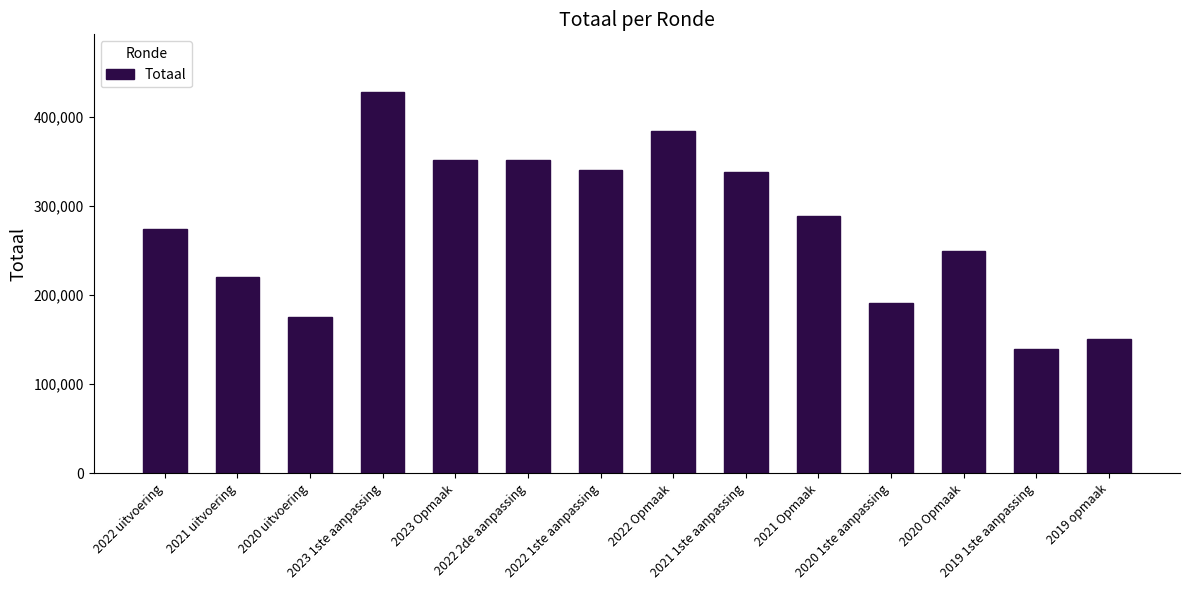

What is the value of the 13th bar from the left?

139129